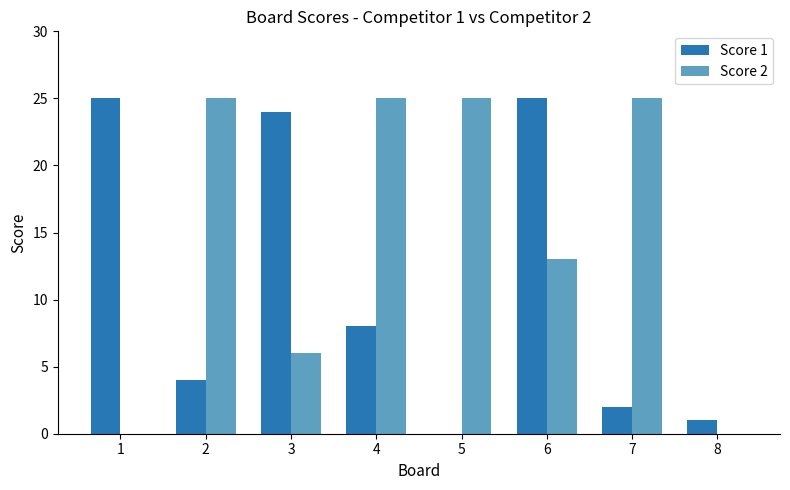

True or false: Score 2 has a value of 0 at 8.

True